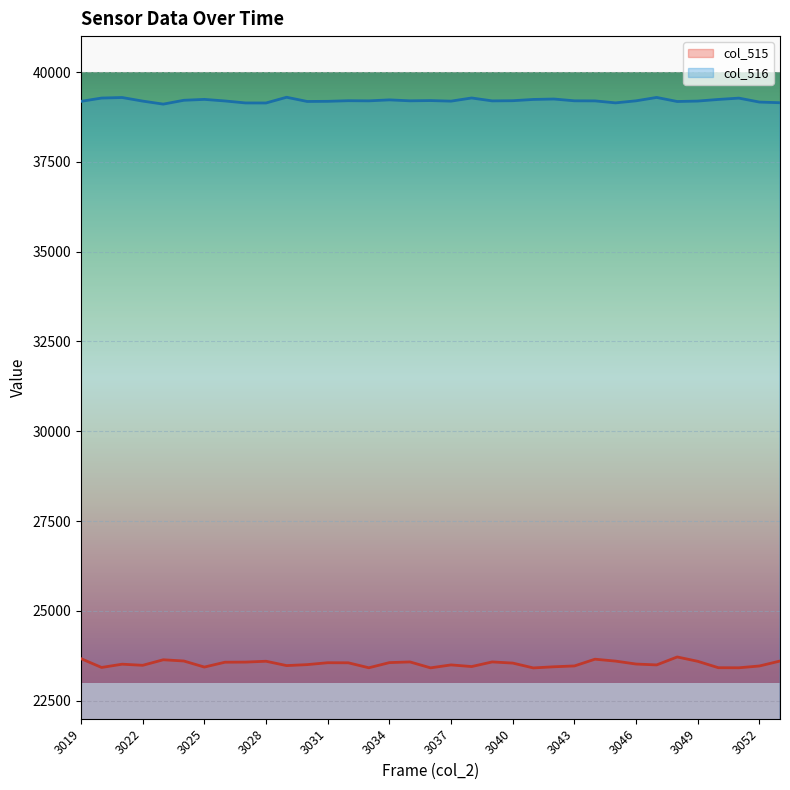

Which series changed the most between 3024 and 3043?

col_515